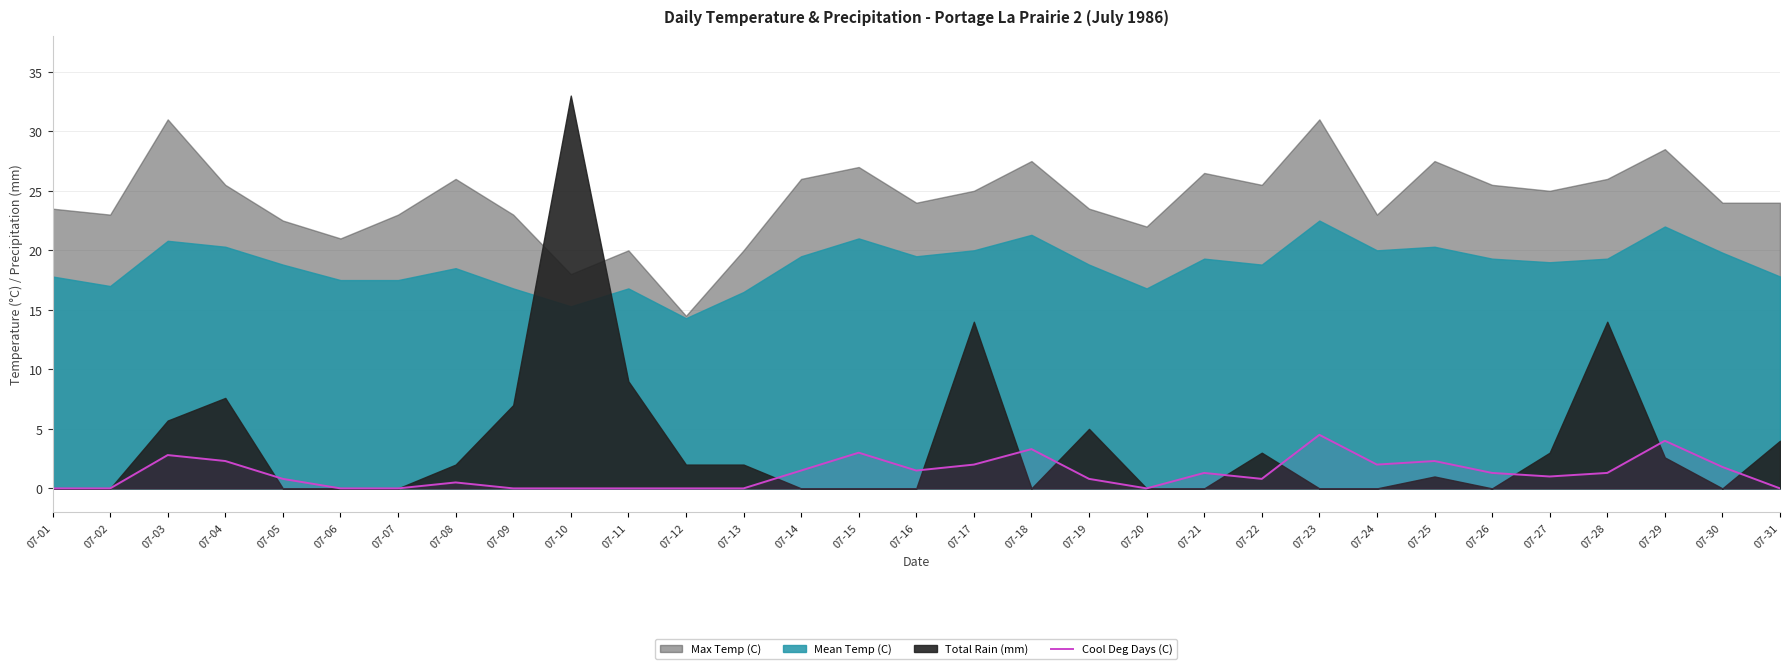

What is the highest value of the Cool Deg Days (C) series?

4.5